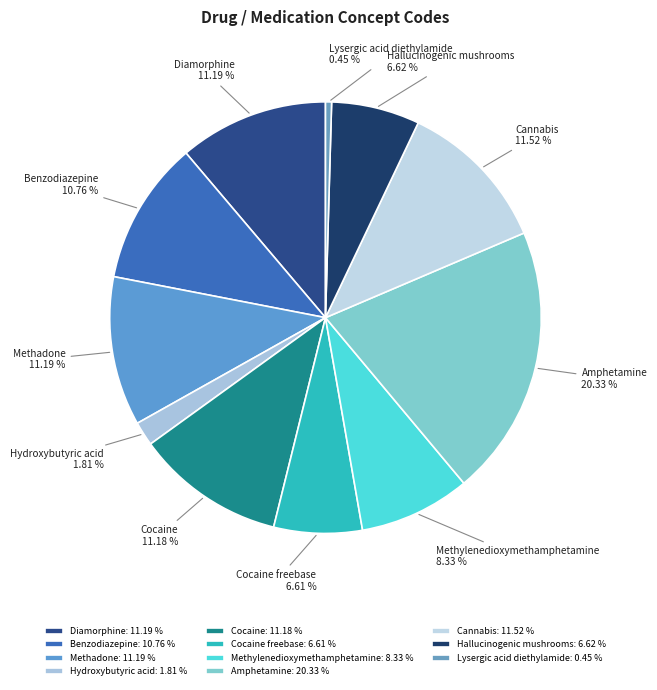

What percentage do Hallucinogenic mushrooms and Benzodiazepine together represent?

17.4%